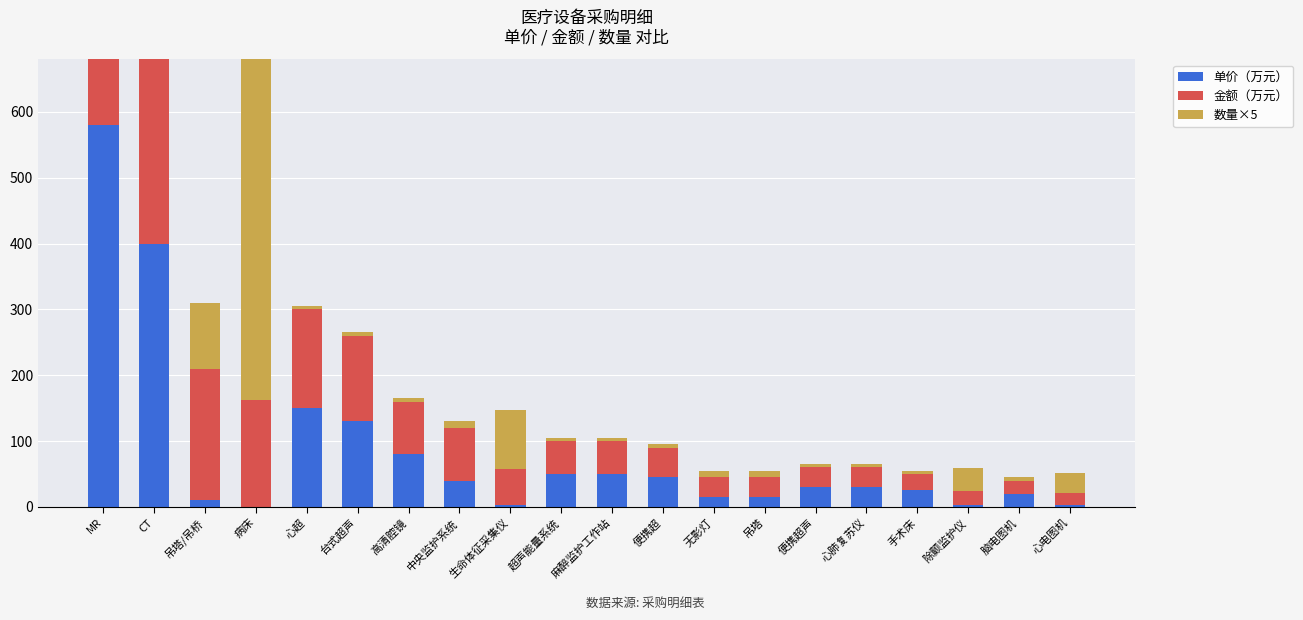

Where is 数量×5 nearest to the value 902?

吊塔/吊桥